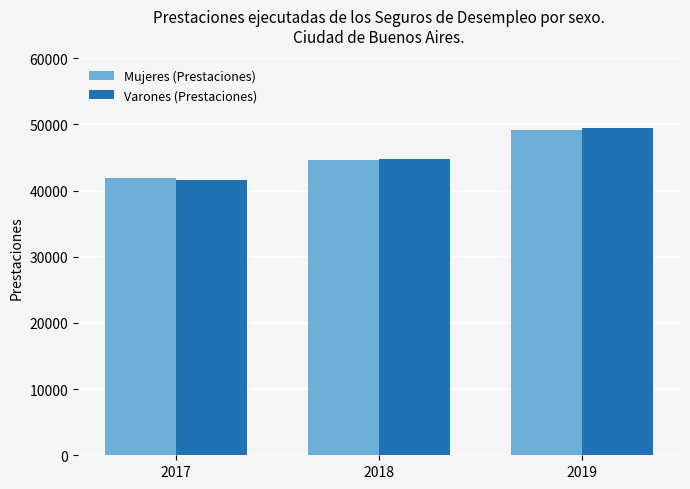

True or false: Varones (Prestaciones) has a value of 23246 at 2019.

False